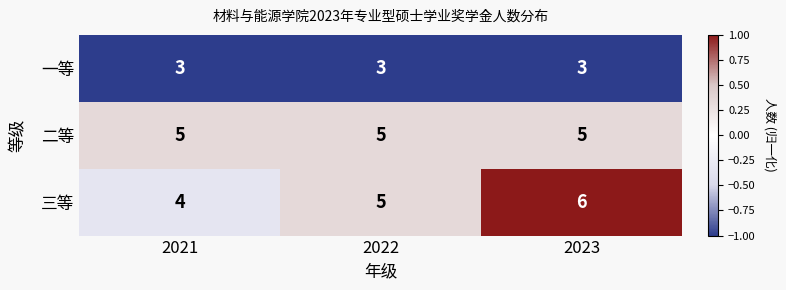

Which series has the widest spread of values?

三等